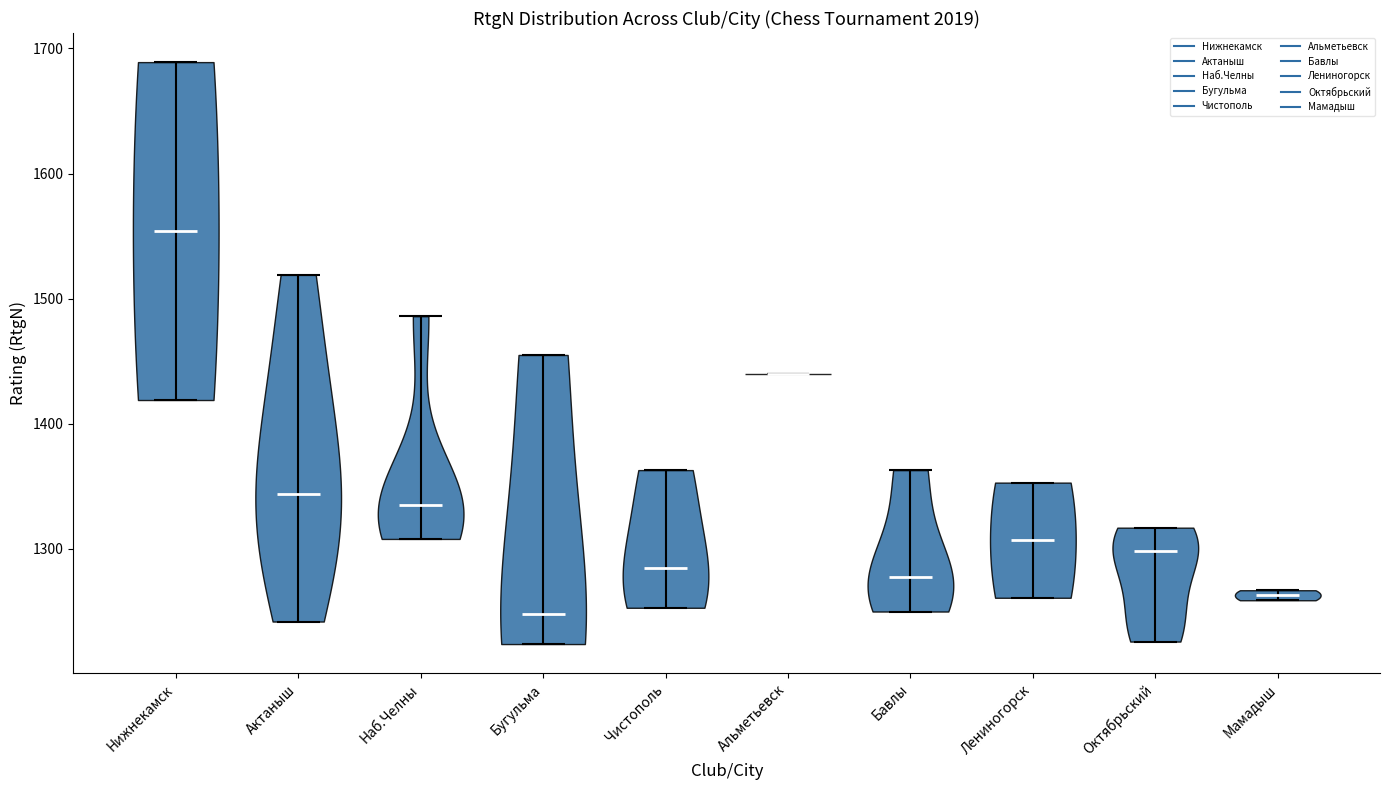

Reading left to right, read every violin against the y-axis: where its median line is, and the lowest and highest points it reaches. The values are not printed on the chart, so give them approximately, as read against the axis.

Нижнекамск: median line 1550, lowest point 1420, highest point 1690
Актаныш: median line 1340, lowest point 1240, highest point 1520
Наб.Челны: median line 1340, lowest point 1310, highest point 1490
Бугульма: median line 1250, lowest point 1220, highest point 1460
Чистополь: median line 1290, lowest point 1250, highest point 1360
Альметьевск: median line 1440, lowest point 1440, highest point 1440
Бавлы: median line 1280, lowest point 1250, highest point 1360
Лениногорск: median line 1310, lowest point 1260, highest point 1350
Октябрьский: median line 1300, lowest point 1230, highest point 1320
Мамадыш: median line 1260, lowest point 1260, highest point 1270